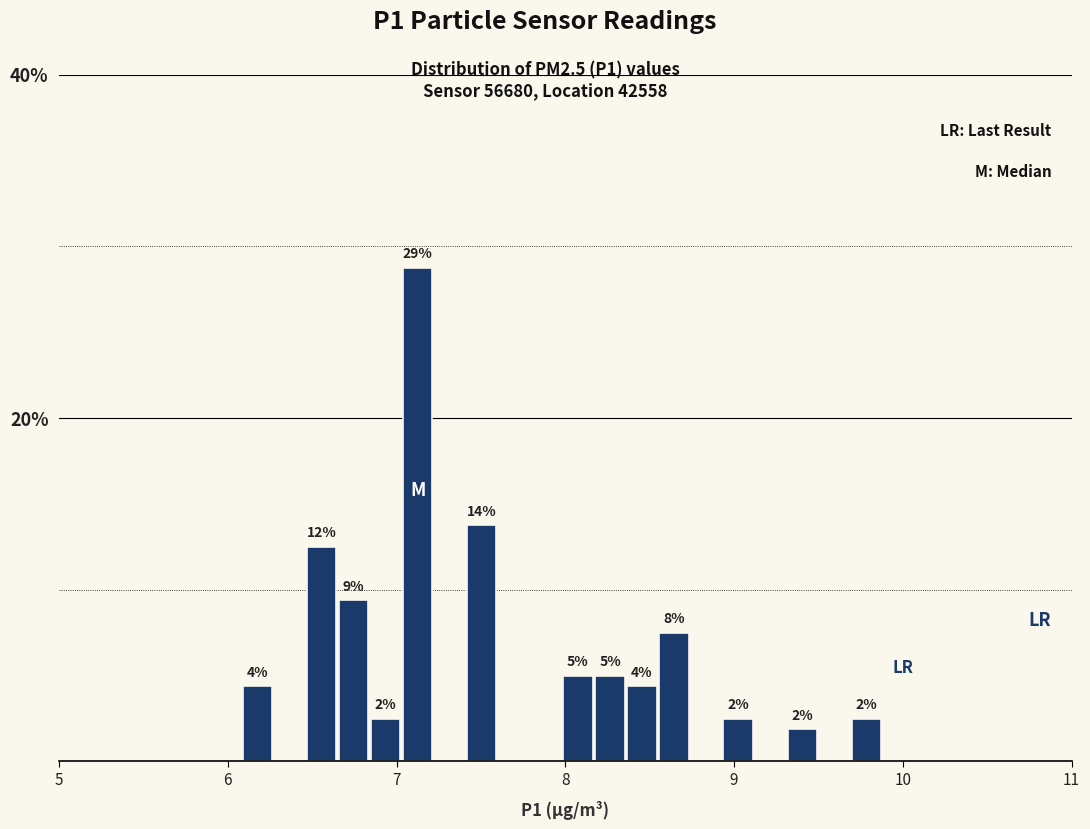

Around what value on the x-axis is the tallest bar? Give the approximate position of its centre, as read against the axis.

7.1